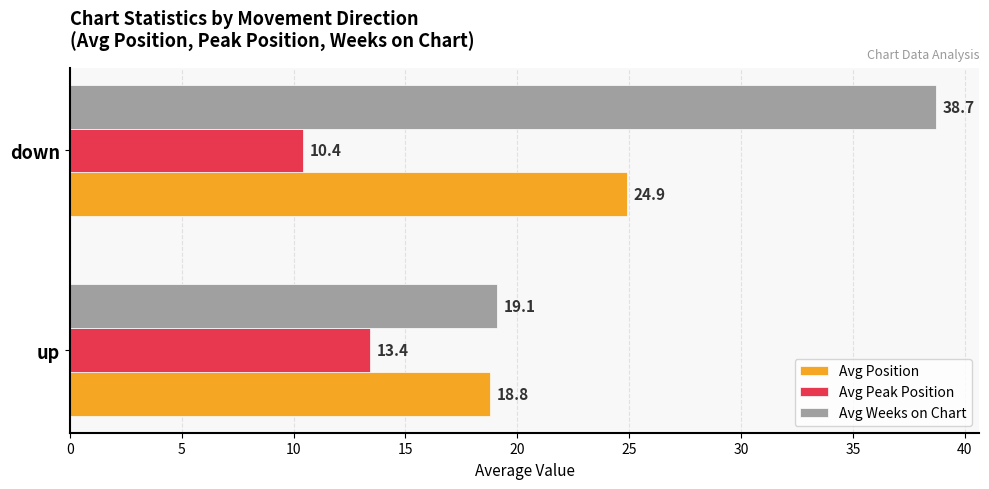

At which category is the sum across all series the highest?

down